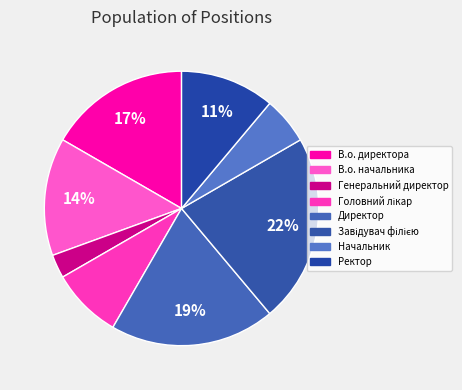

To the nearest percent, what is the average slice percentage?

12%